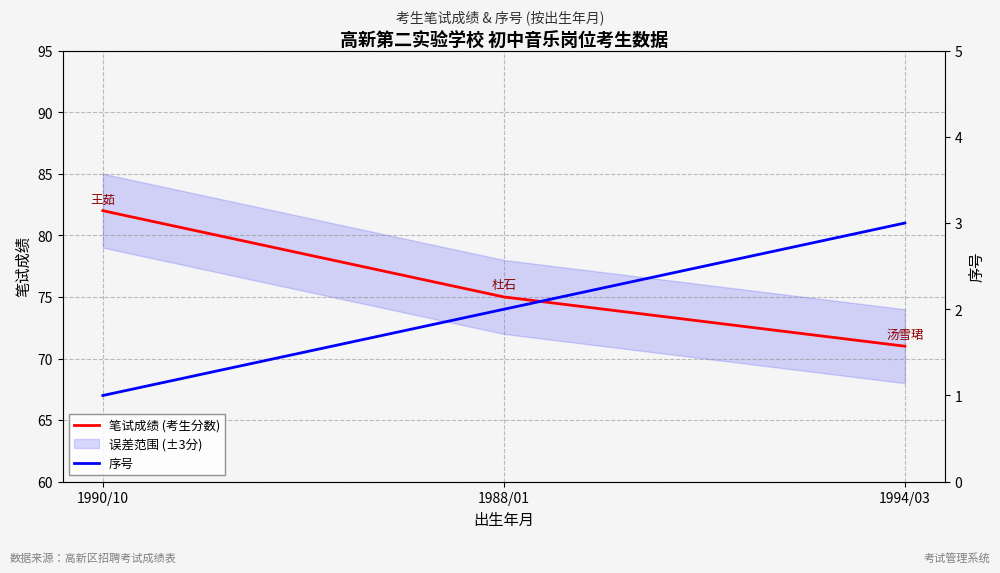

Reading left to right, what are all the values shown in this chart?

笔试成绩 (考生分数): 82	75	71
序号: 1	2	3